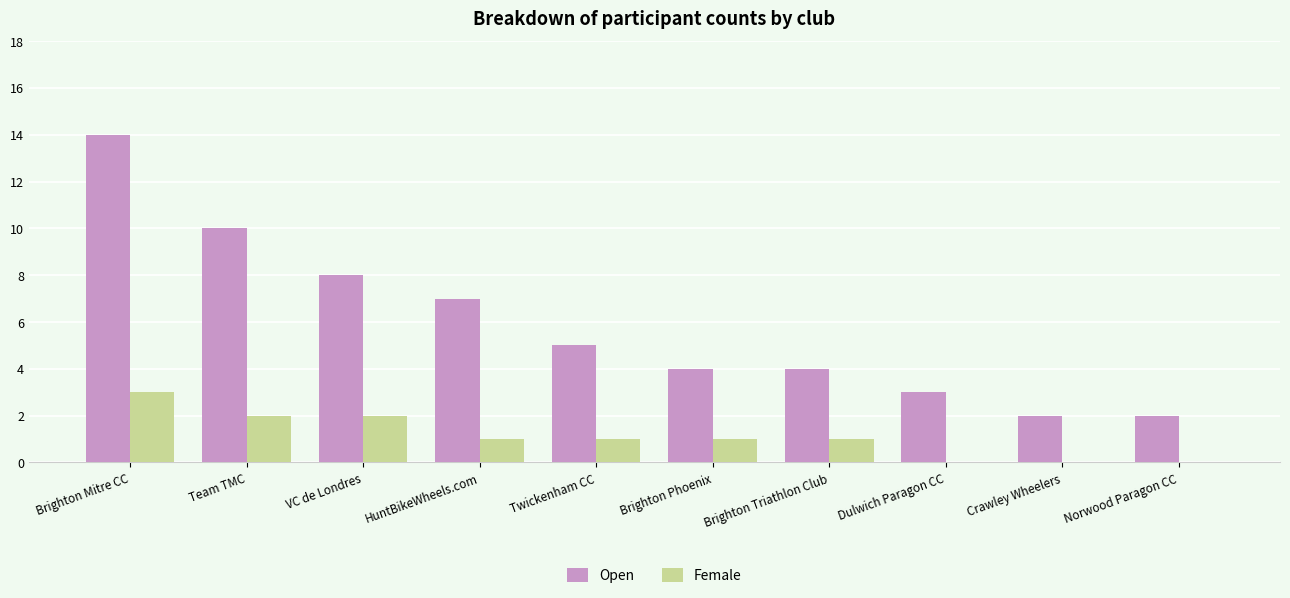

Which label corresponds to the largest value in the chart?

Brighton Mitre CC